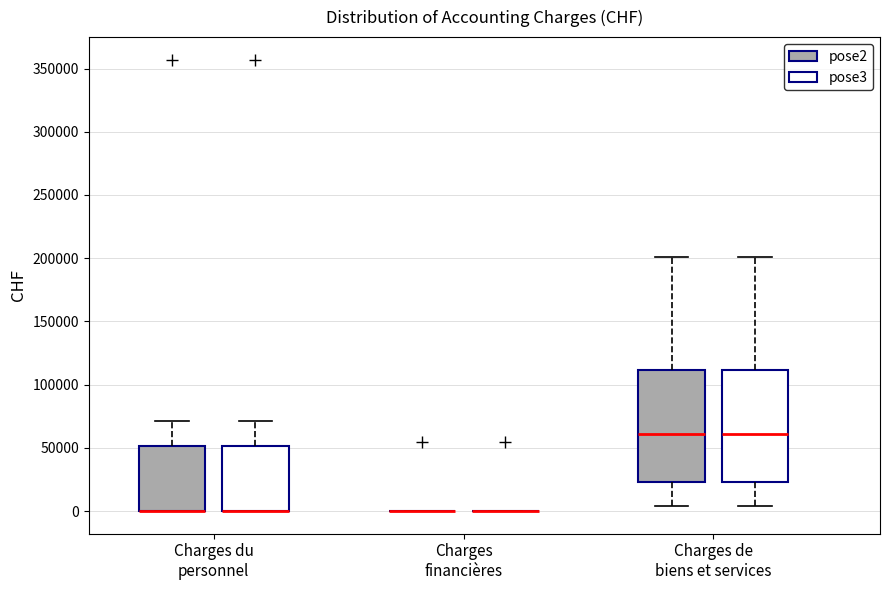

Reading left to right, transcribe this box plot: for each box, give where its median line is, the range the box spans, and where its two whiskers end, as read against the y-axis. The values are not printed on the chart, so give them approximately, as read against the axis.

Charges du personnel (pose2): median 0 (drawn on the box's lower edge), box 0 to 50000, whiskers 0 to 70000
Charges du personnel (pose3): median 0 (drawn on the box's lower edge), box 0 to 50000, whiskers 0 to 70000
Charges financières (pose2): box collapsed to a line at 0, whiskers 0 to 0
Charges financières (pose3): box collapsed to a line at 0, whiskers 0 to 0
Charges de biens et services (pose2): median 60000, box 25000 to 110000, whiskers 5000 to 200000
Charges de biens et services (pose3): median 60000, box 25000 to 110000, whiskers 5000 to 200000